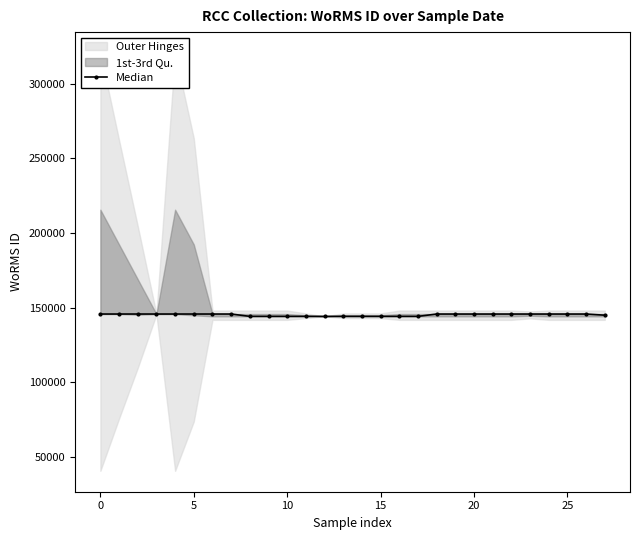

At which label is the value closest to 145008?

27